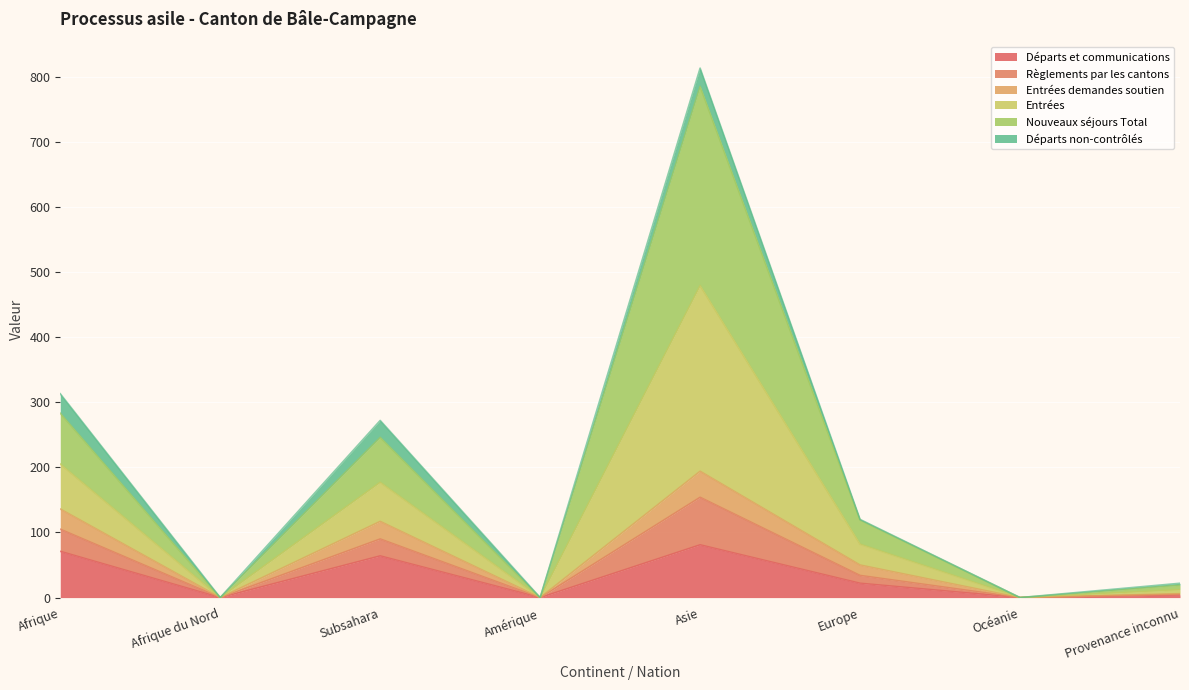

In Départs et communications, how many points are higher than both neighbors (excluding endpoints)?

2